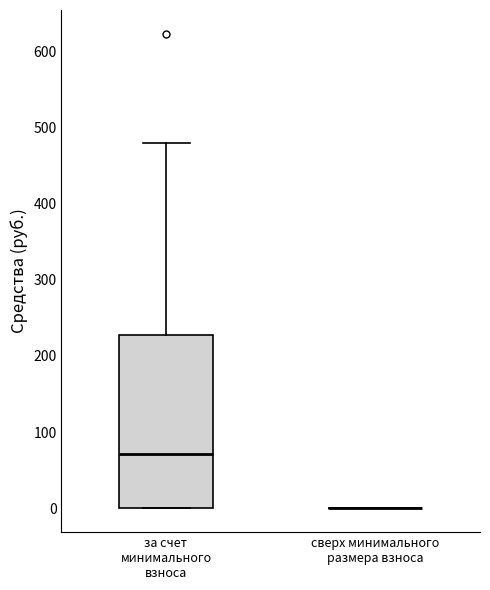

Reading left to right, read every box against the y-axis: the position of its median line, the range the box covers, and the ends of its whiskers. The values are not printed on the chart, so give them approximately, as read against the axis.

за счет минимального взноса: median 70, box 0 to 230, whiskers 0 to 480
сверх минимального размера взноса: box collapsed to a line at 0, whiskers 0 to 0